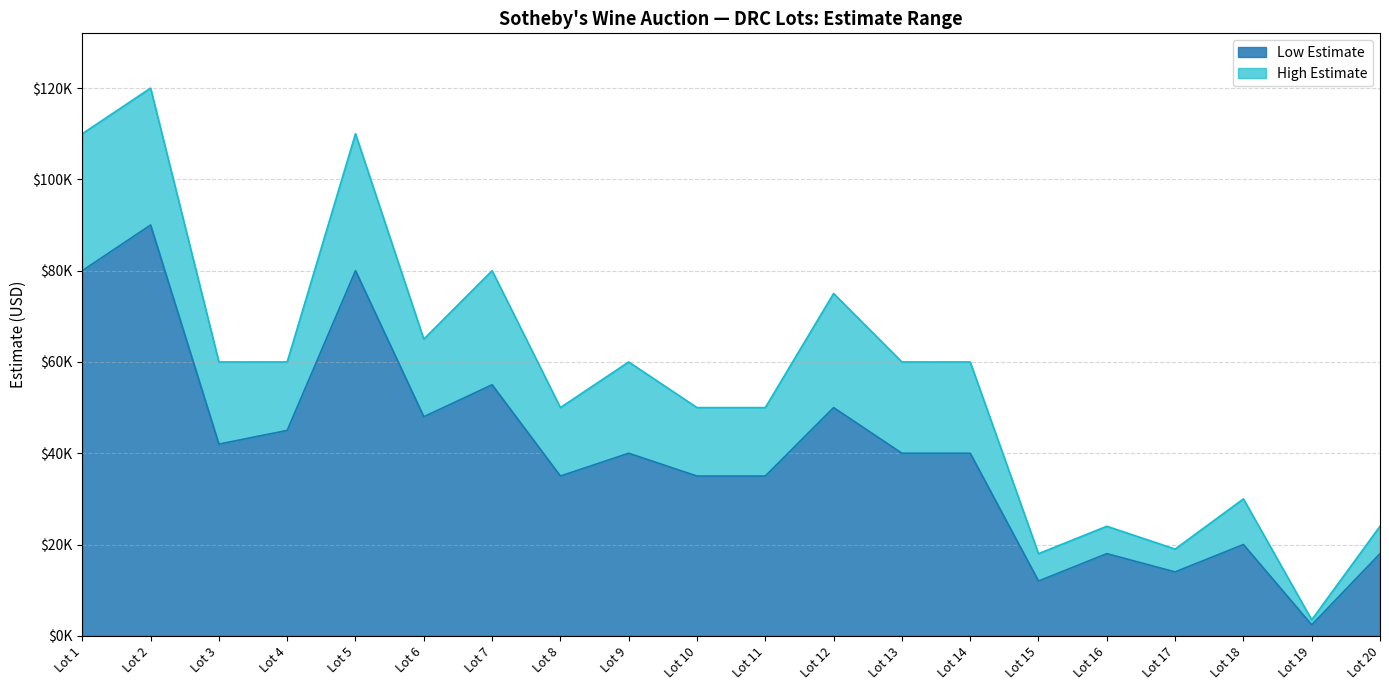

At Lot 18, list the series in order from smallest to largest.

Low Estimate, High Estimate